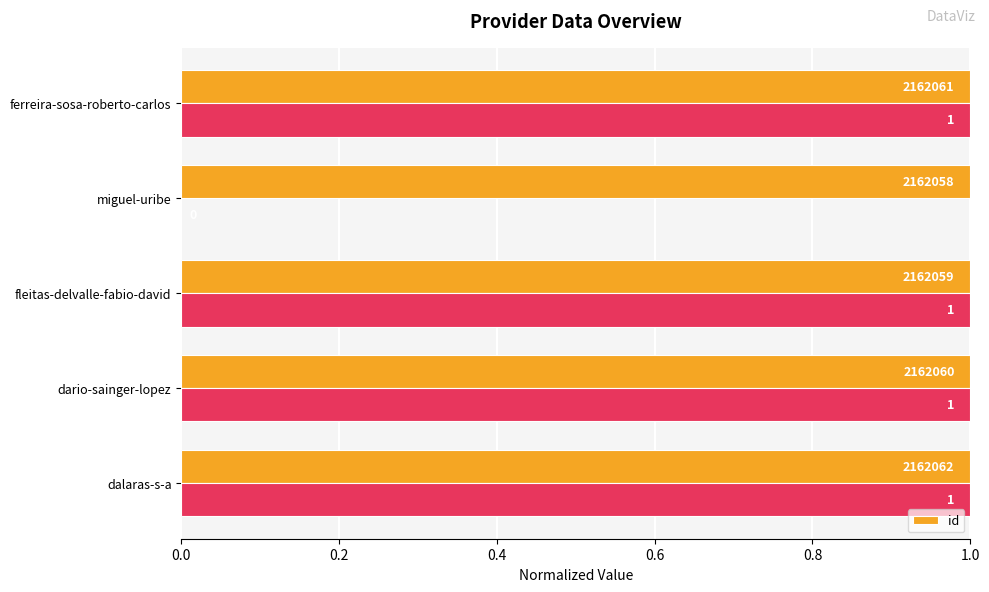

True or false: the data shows 1.5 at 0.6.

False